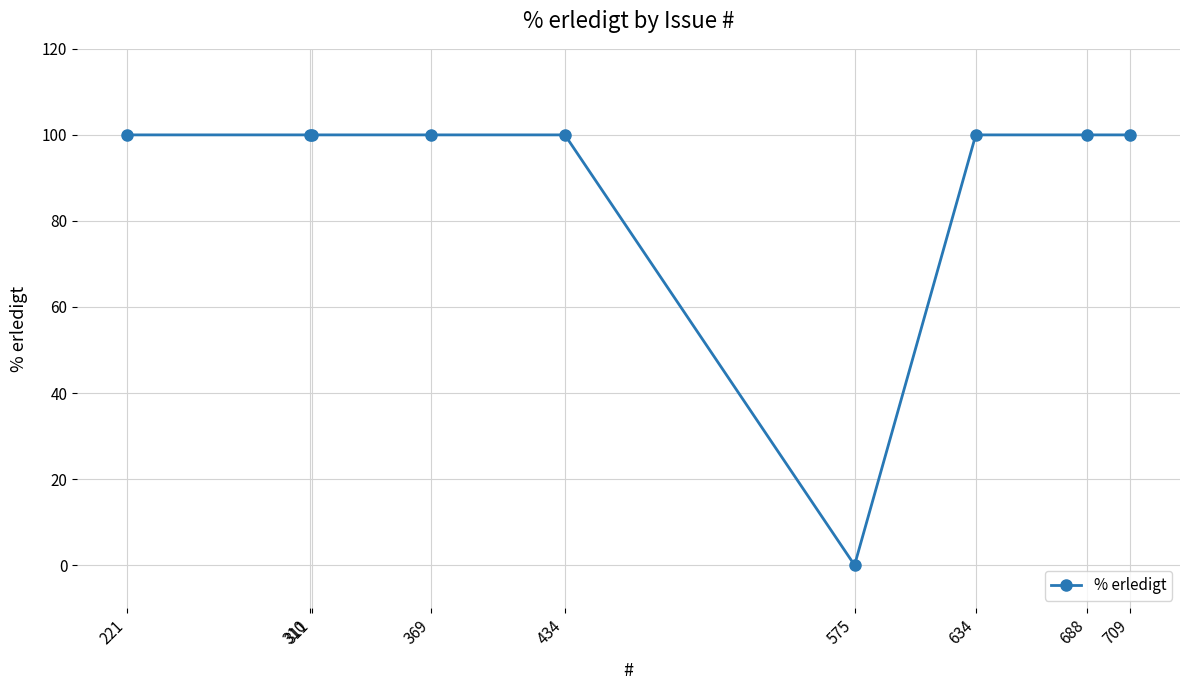

The value at 688 is 100. True or false?

True